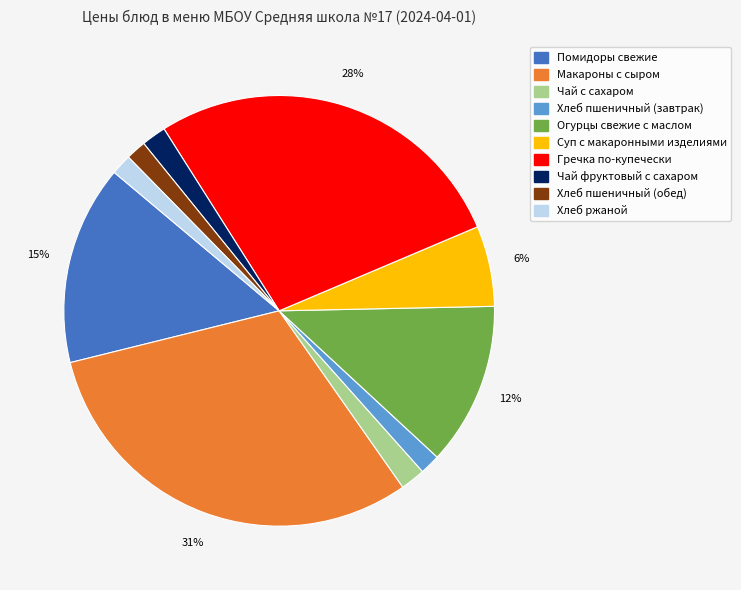

To the nearest percent, what is the average slice percentage?

10%